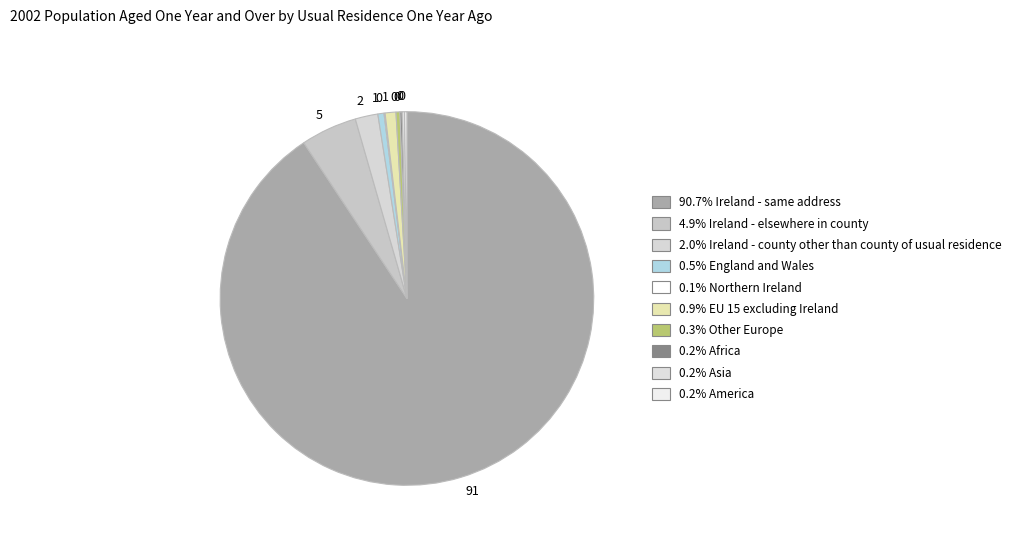

What is the majority slice?

Ireland - same address